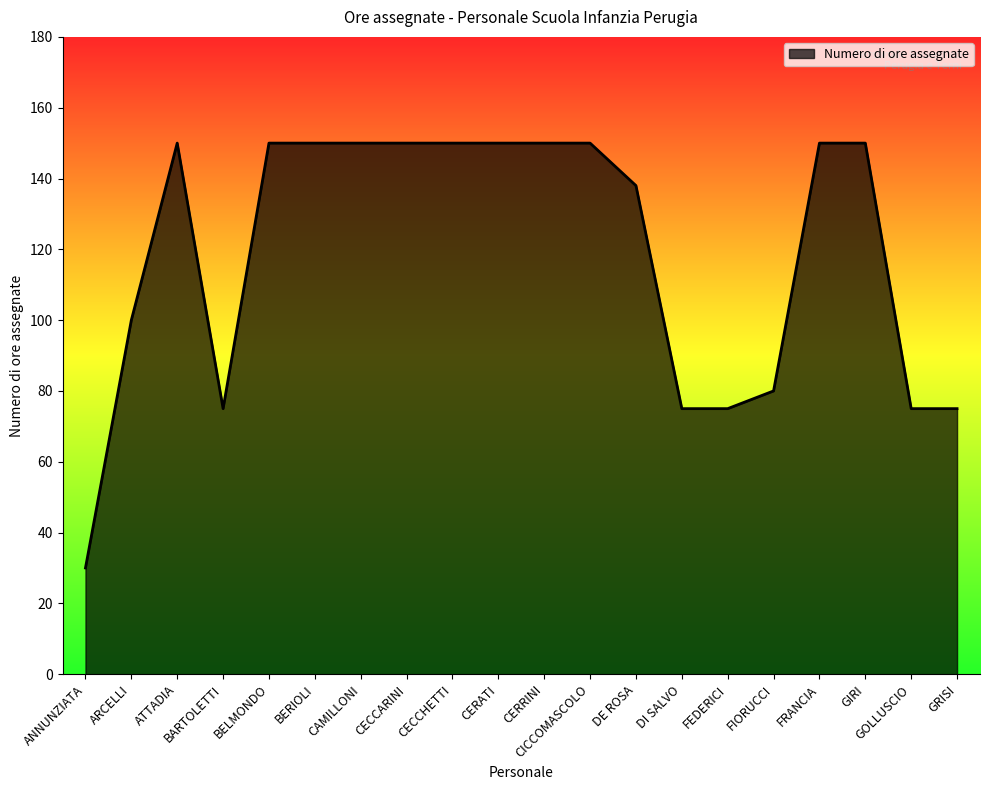

What is the change in value from FRANCIA to GOLLUSCIO?

-75